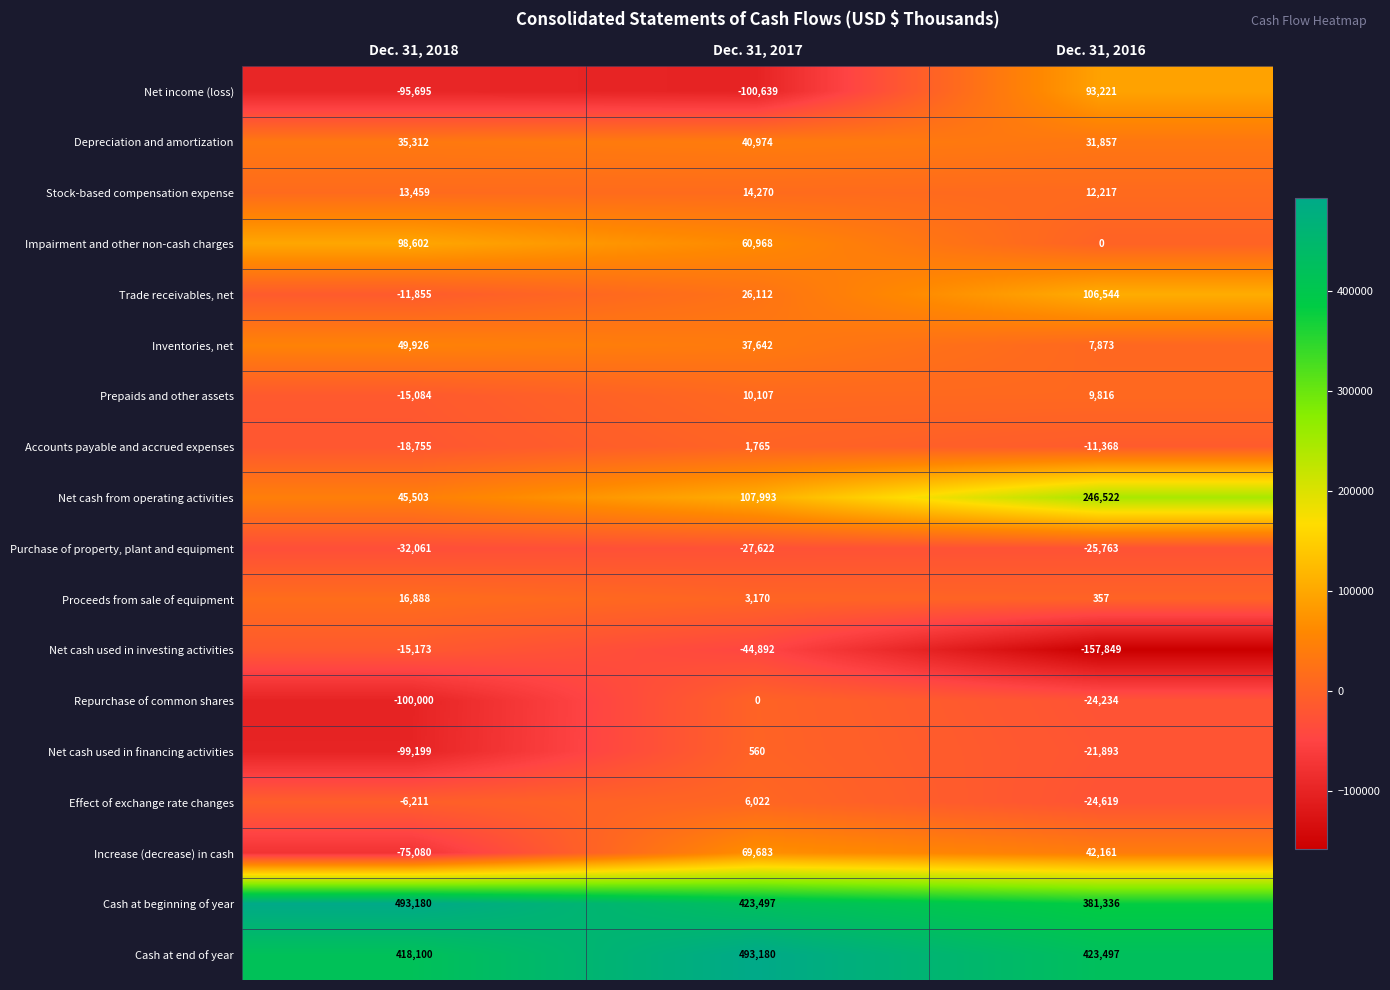

Is the value of Proceeds from sale of equipment at Dec. 31, 2017 greater than the value of Prepaids and other assets at Dec. 31, 2017?

No